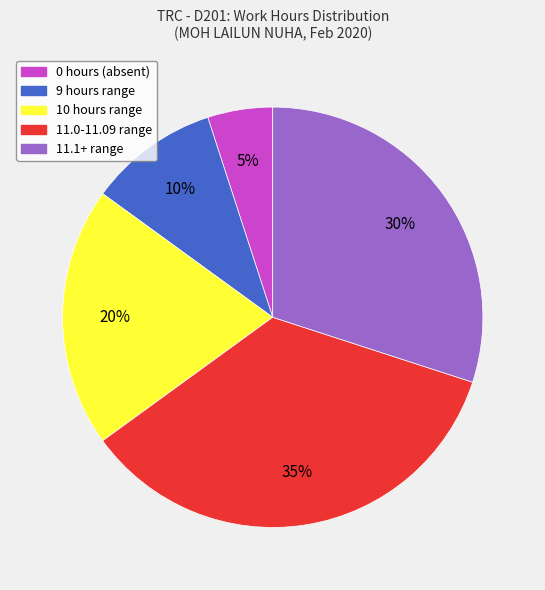

How many segments does this pie chart have?

5